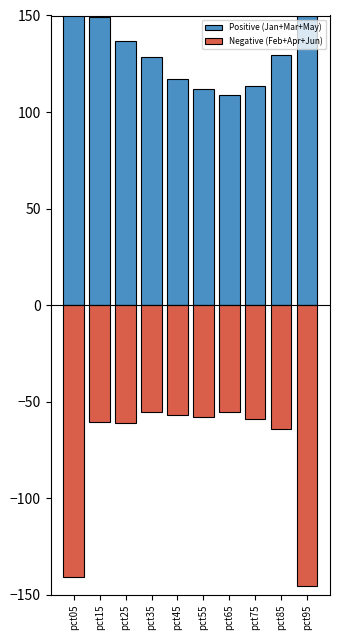

At pct65, list the series in order from smallest to largest.

Negative (Feb+Apr+Jun), Positive (Jan+Mar+May)